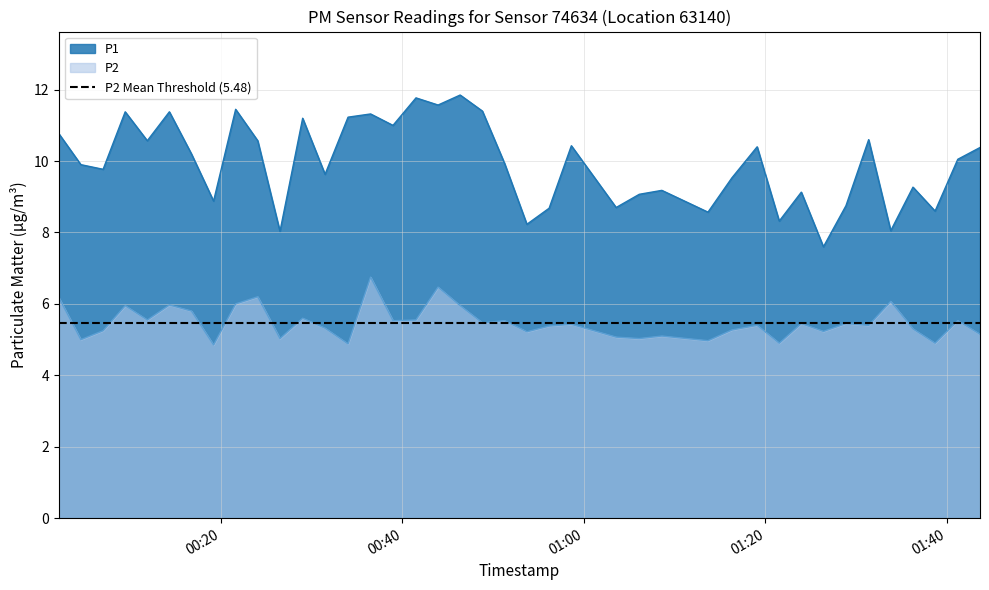

True or false: P1 has a value of 2.5 at 2022-11-24T01:33:48.

False